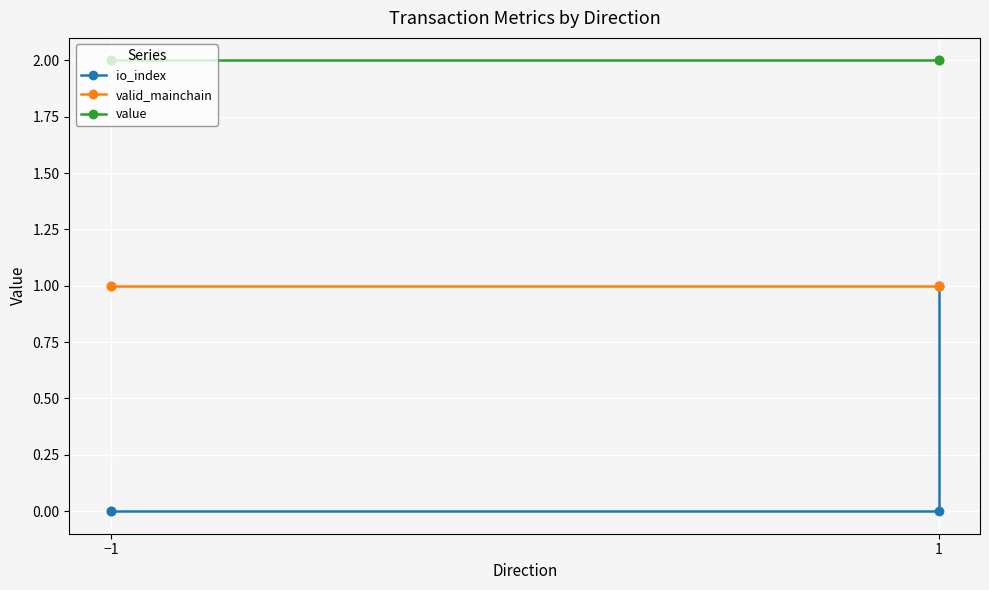

Rank the series by their average value, from lowest to highest.

io_index, valid_mainchain, value